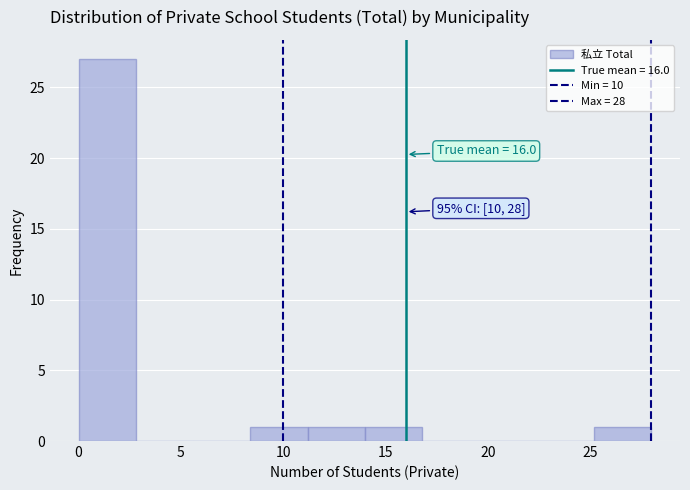

Which range on the x-axis has the tallest bar?

0.0 to 2.8